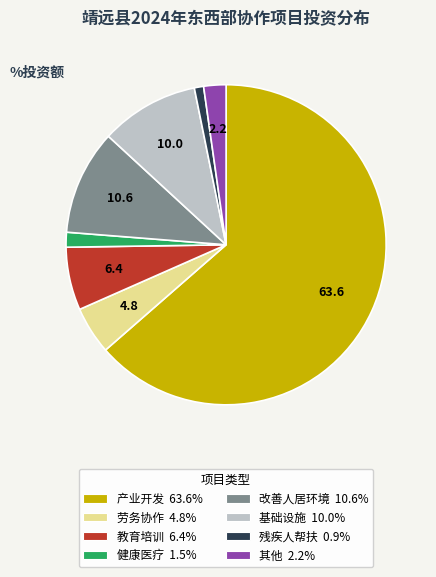

Is it true that 基础设施 is 10% of the pie?

True